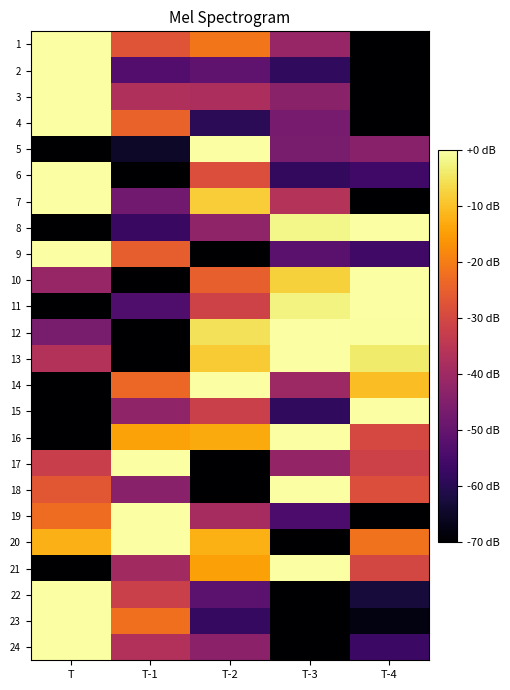

Which has a higher value, T-4 or T-2?

T-2